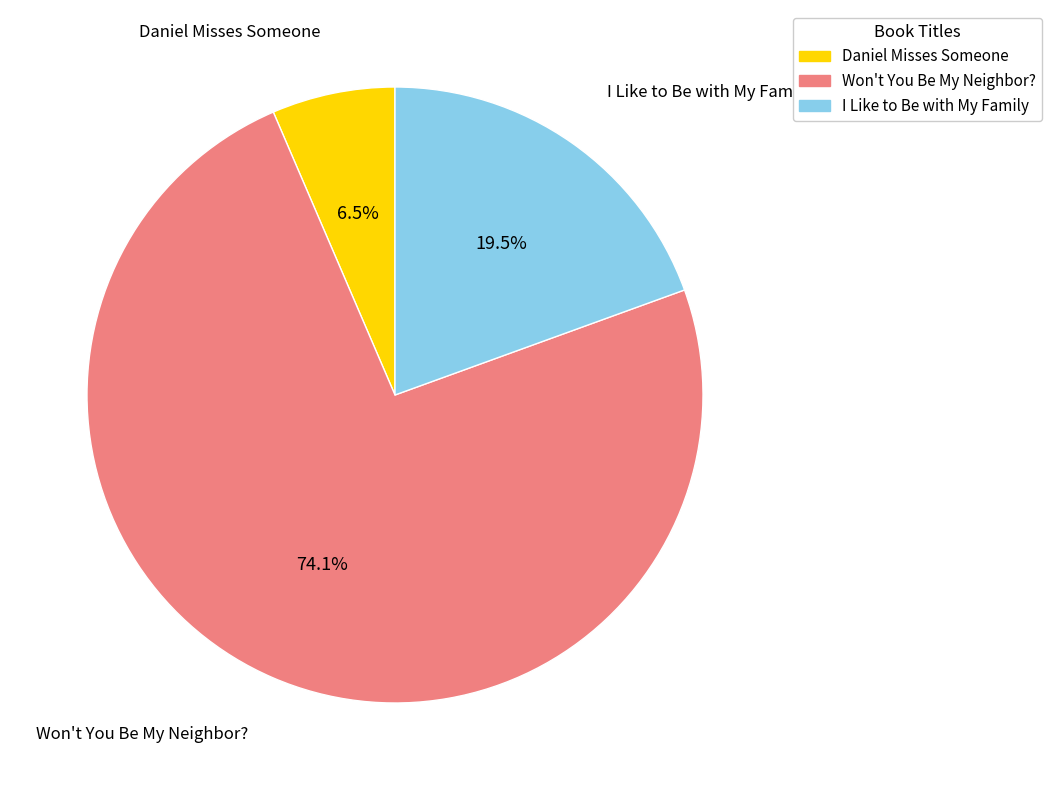

Count the number of slices in the pie.

3